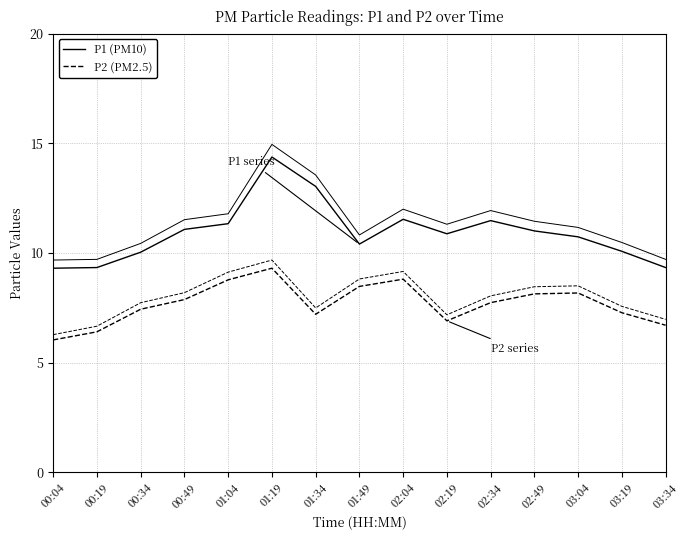

True or false: P1 (PM10) and P2 (PM2.5) cross at least once.

False